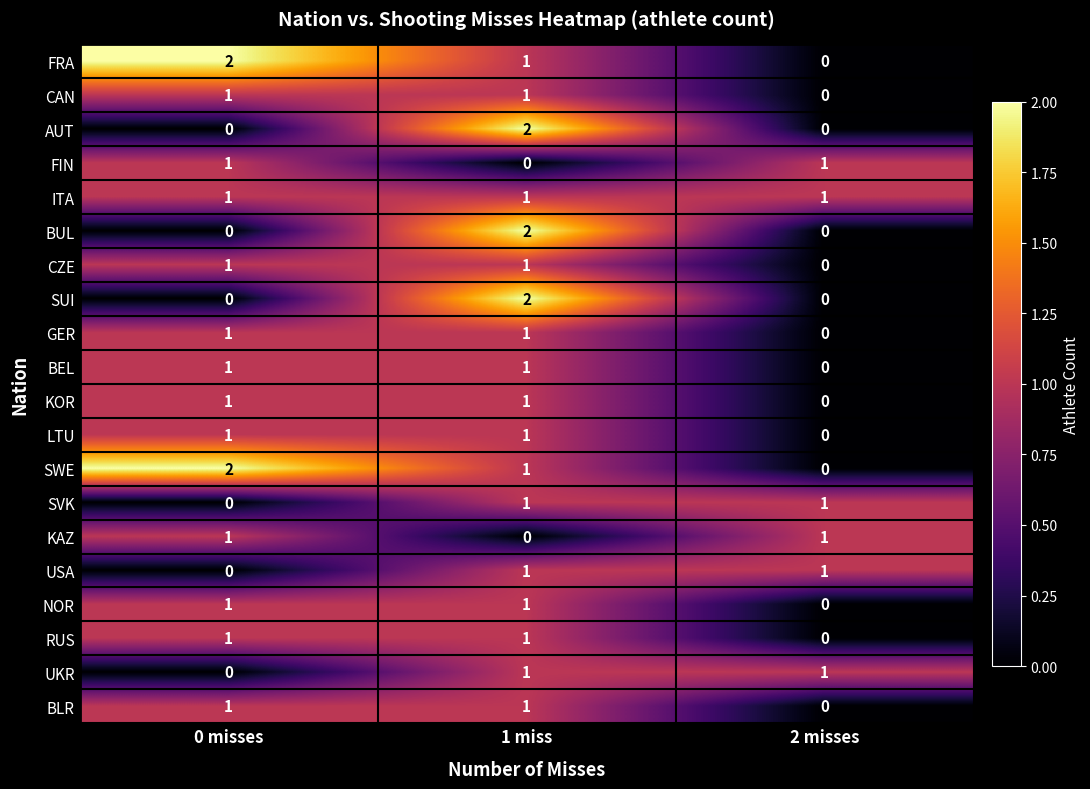

Where does the FRA series first go above 1?

0 misses